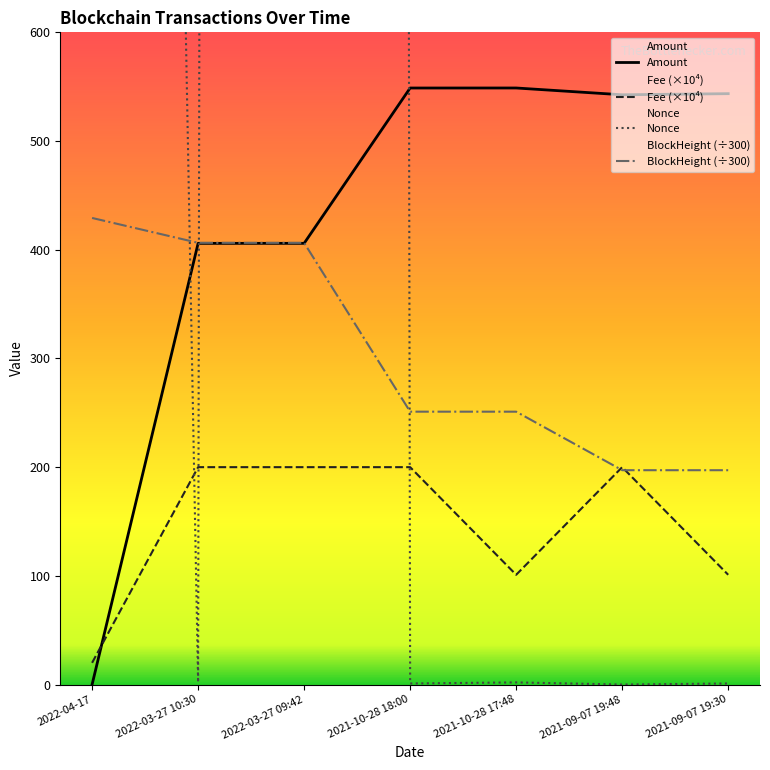

What value does the Nonce series have at 2021-09-07 19:30?

1.0